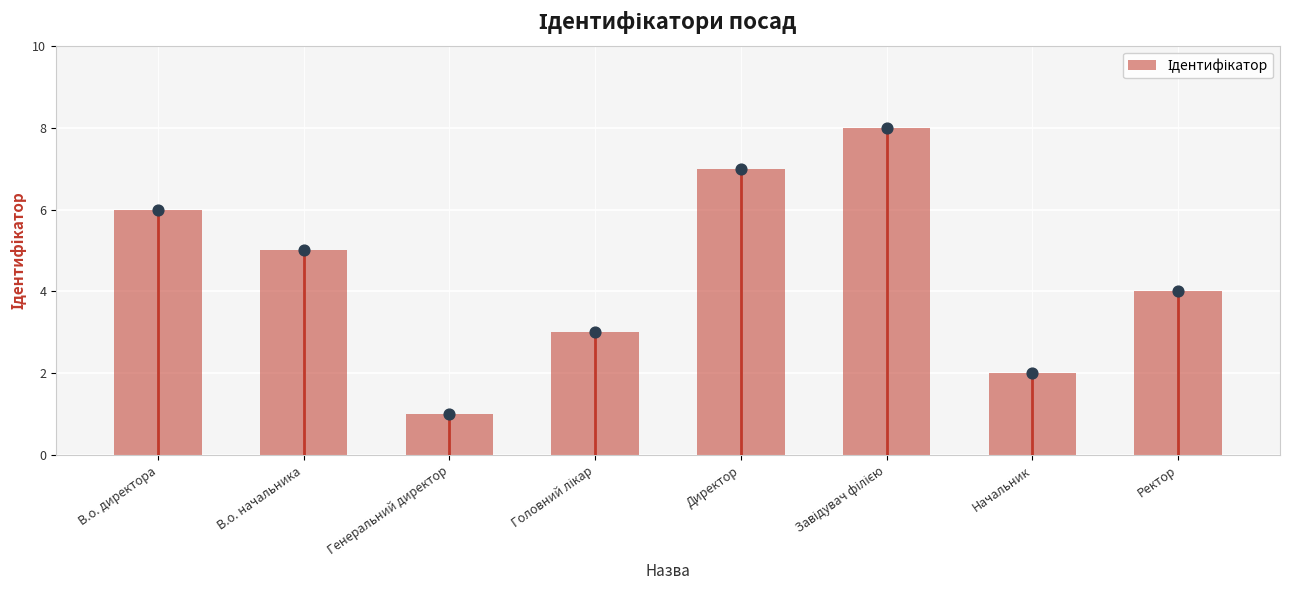

What is the ratio of the value at Начальник to the value at Завідувач філією?

0.2